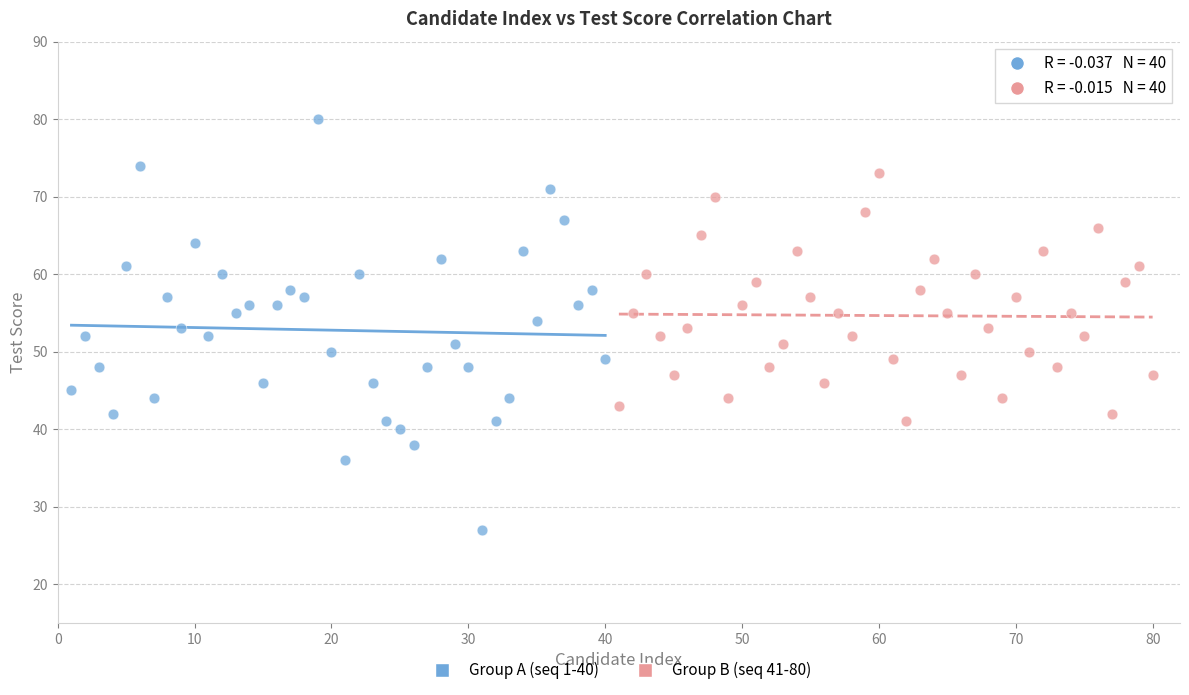

Which series has the largest Y range (max minus min)?

Group A (seq 1-40)